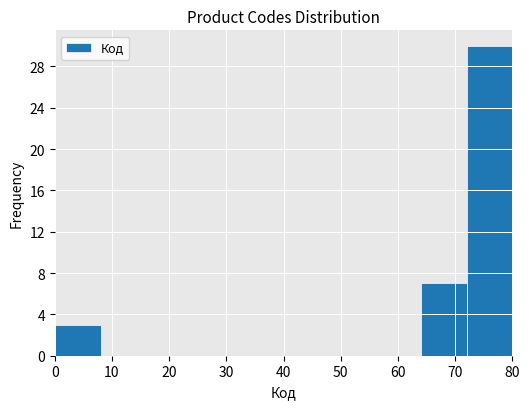

Reading left to right, transcribe this chart: for each bar, give the range it covers on the x-axis and its height. The values are not printed on the chart, so give them approximately, as read against the axis.

0 to 8: 3
8 to 16: 0
16 to 24: 0
24 to 32: 0
32 to 40: 0
40 to 48: 0
48 to 56: 0
56 to 64: 0
64 to 72: 7
72 to 80: 30